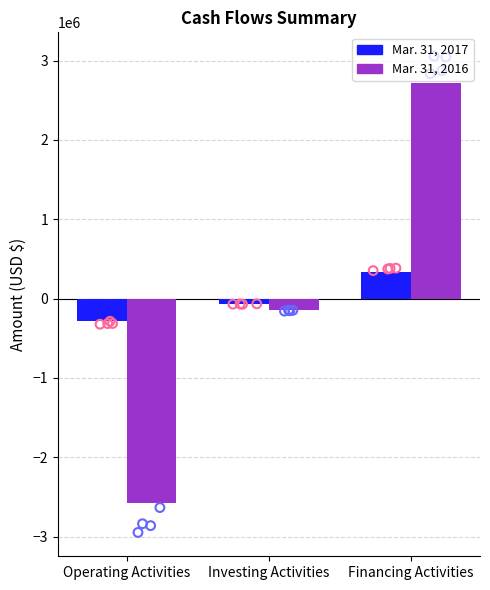

Which series reaches the maximum Y coordinate?

Mar. 31, 2016